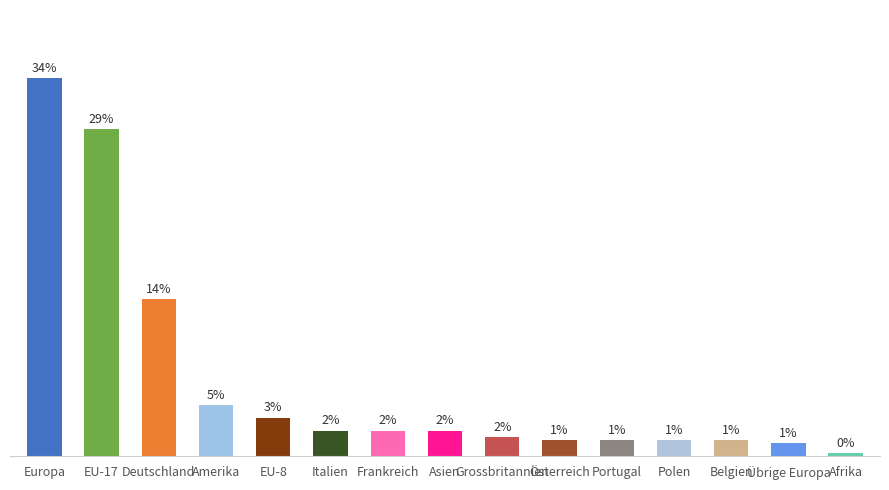

Does the chart contain any negative values?

No